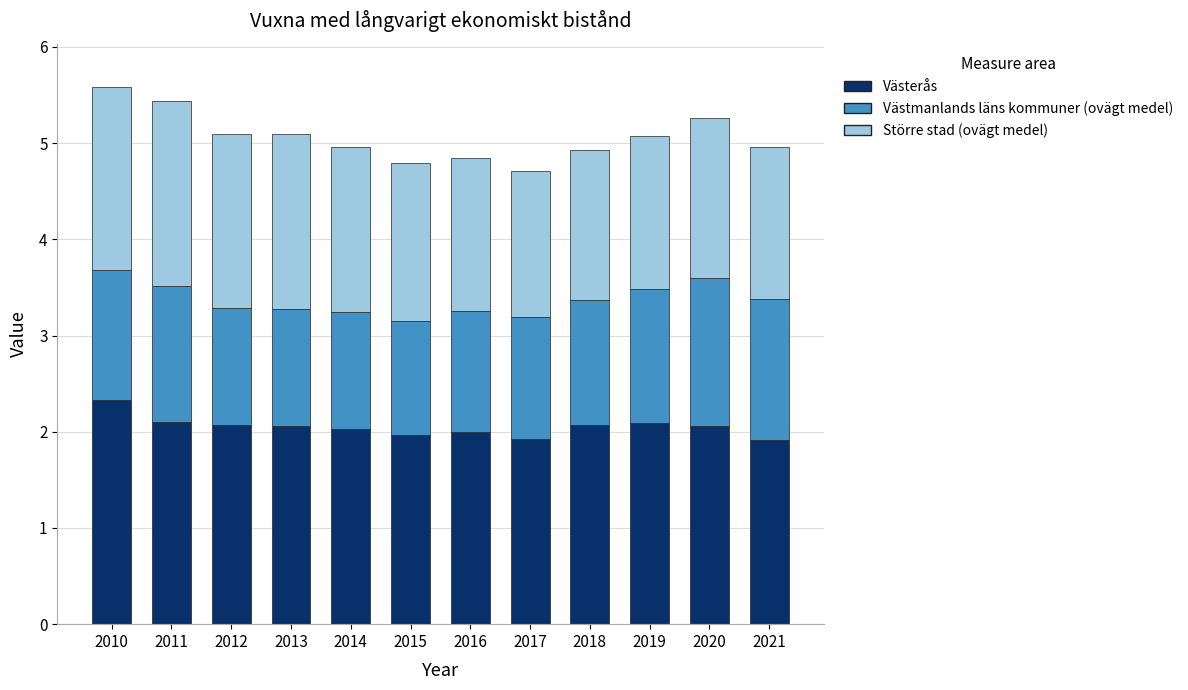

What is the maximum value for Västerås?

2.3